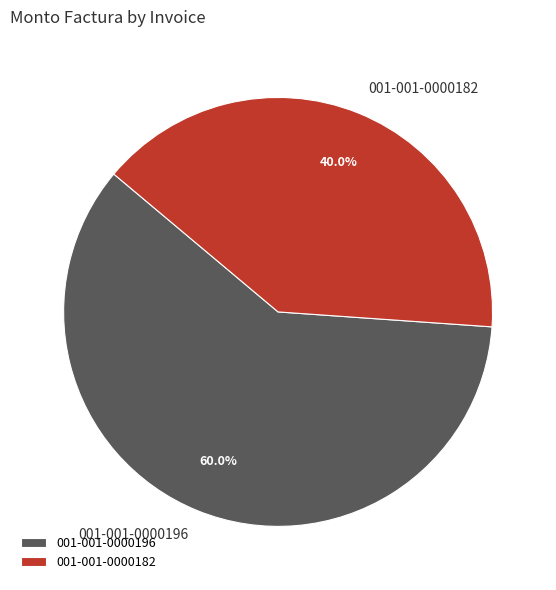

How many segments does this pie chart have?

2